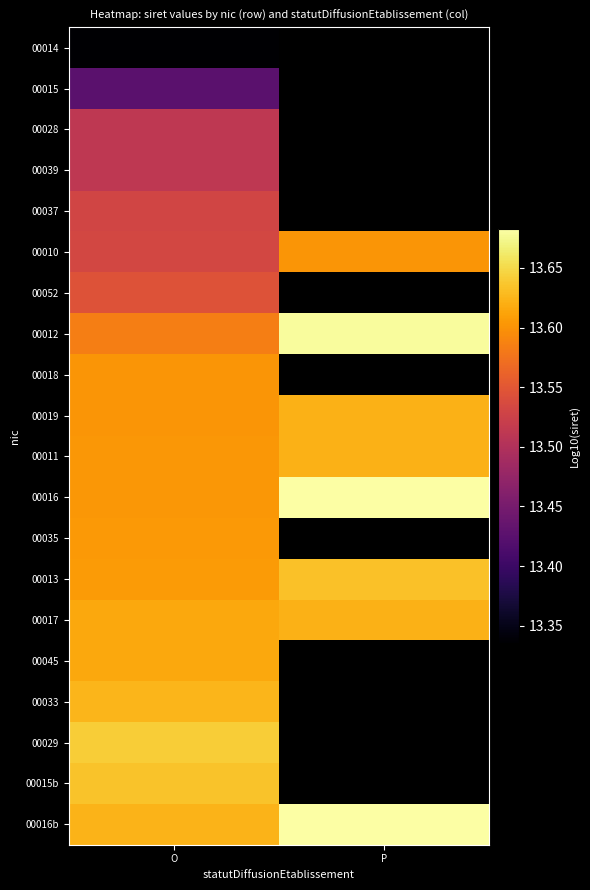

At which category is the sum across all series the highest?

O